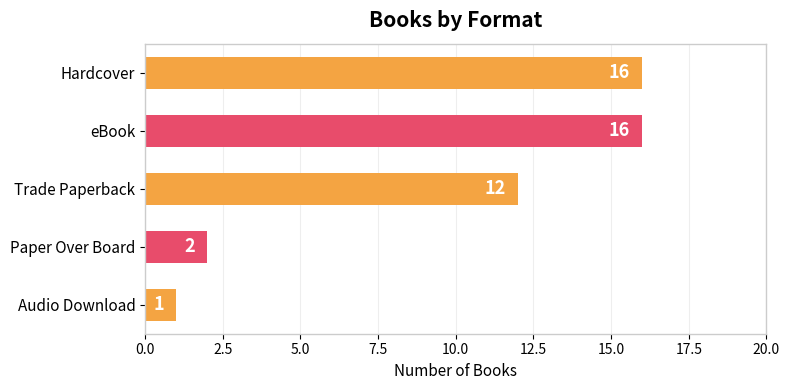

What is the label of the 2nd bar from the top?

eBook